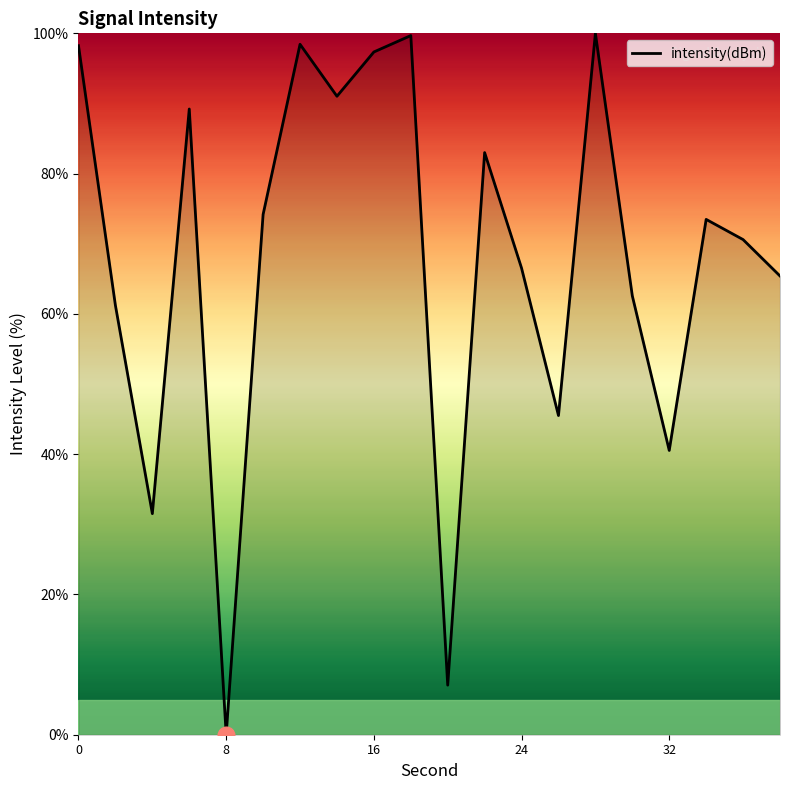

How many lines are shown in the chart?

1